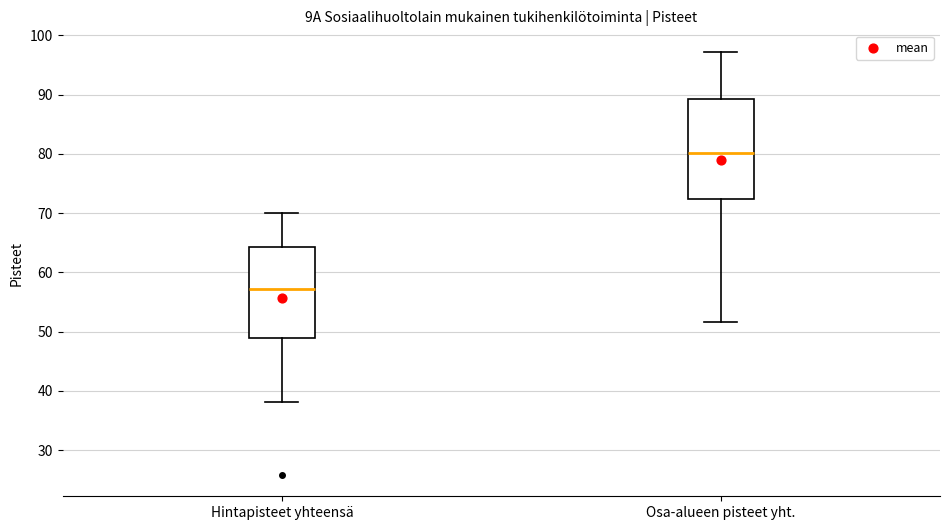

Comparing the boxes themselves (not the whiskers), which one is the tallest?

Osa-alueen pisteet yht.